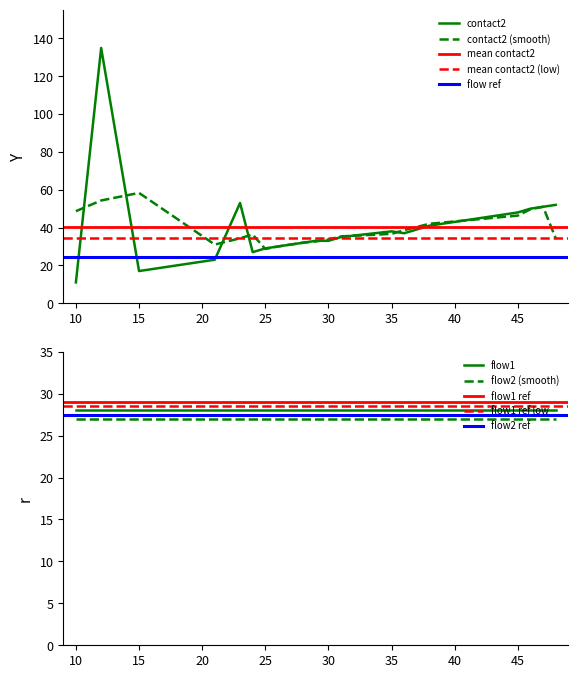

The contact2 series shows 29.0 at 25. True or false?

True